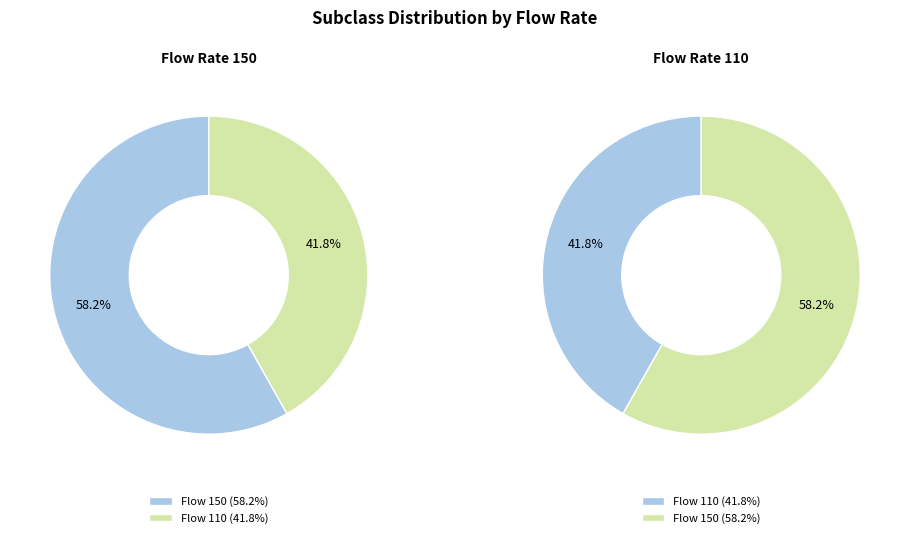

To the nearest percent, what is the combined percentage of 150 and 110?

100%